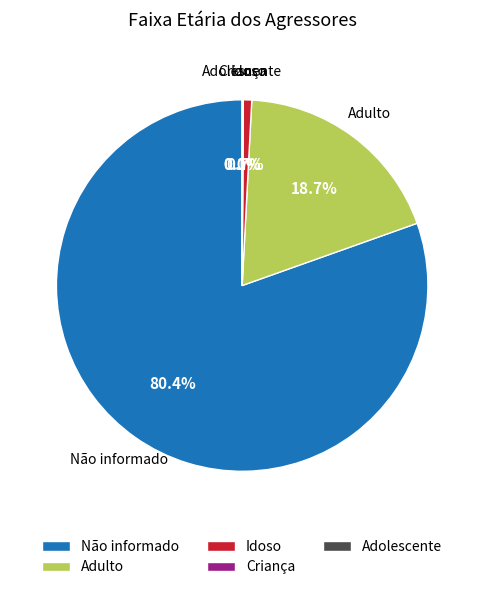

Is there a majority slice in this chart?

Yes